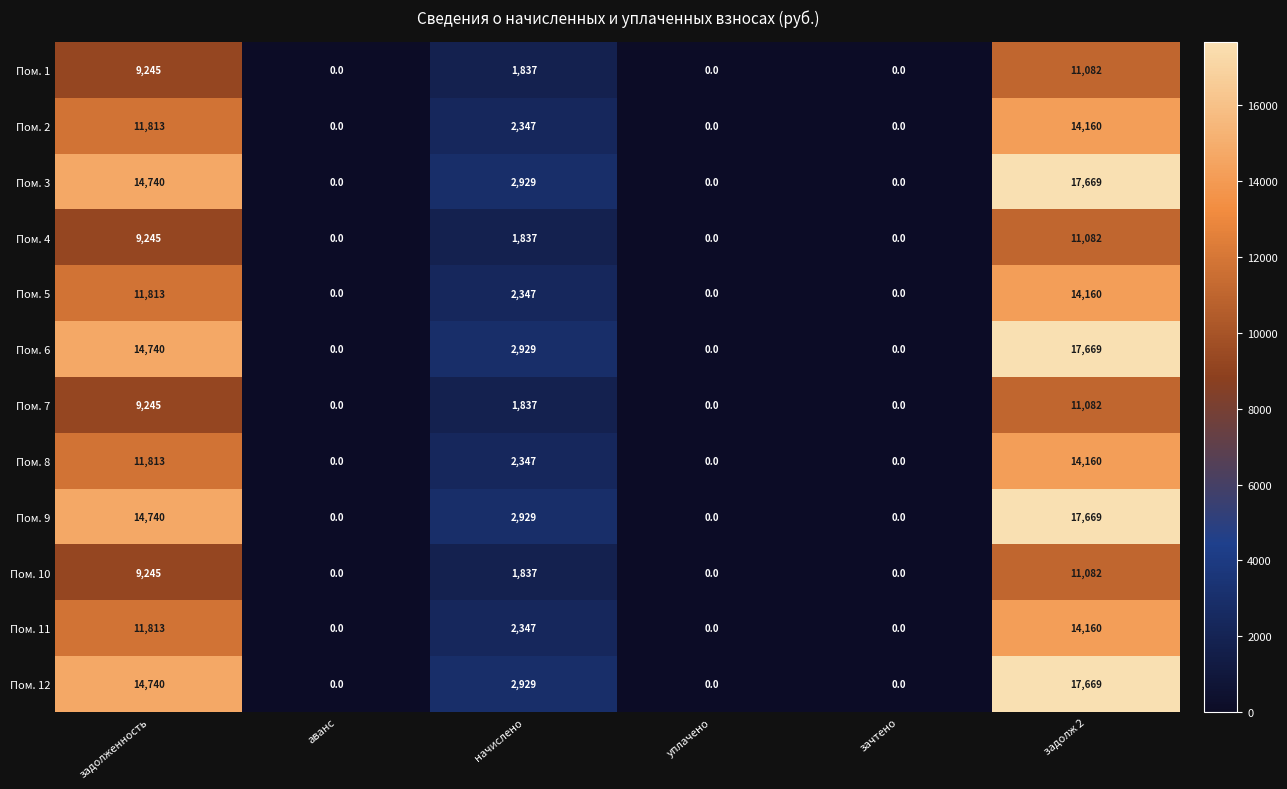

What is the sum of the Пом. 7 values at задолженность and аванс?

9245